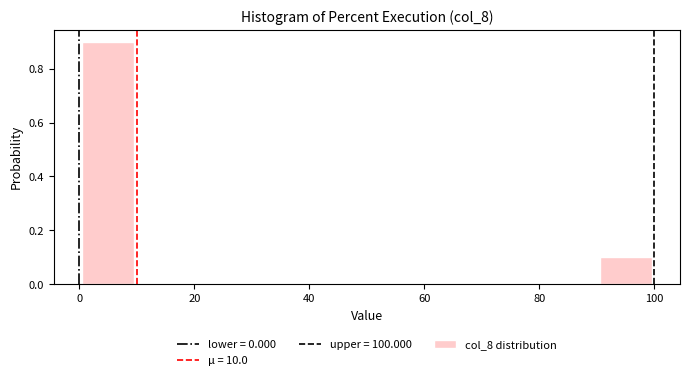

Reading left to right, list every bar in this chart as the range it spans on the x-axis followed by its height. The values are not printed on the chart, so give them approximately, as read against the axis.

0 to 10: 0.9
10 to 20: 0
20 to 30: 0
30 to 40: 0
40 to 50: 0
50 to 60: 0
60 to 70: 0
70 to 80: 0
80 to 90: 0
90 to 100: 0.1